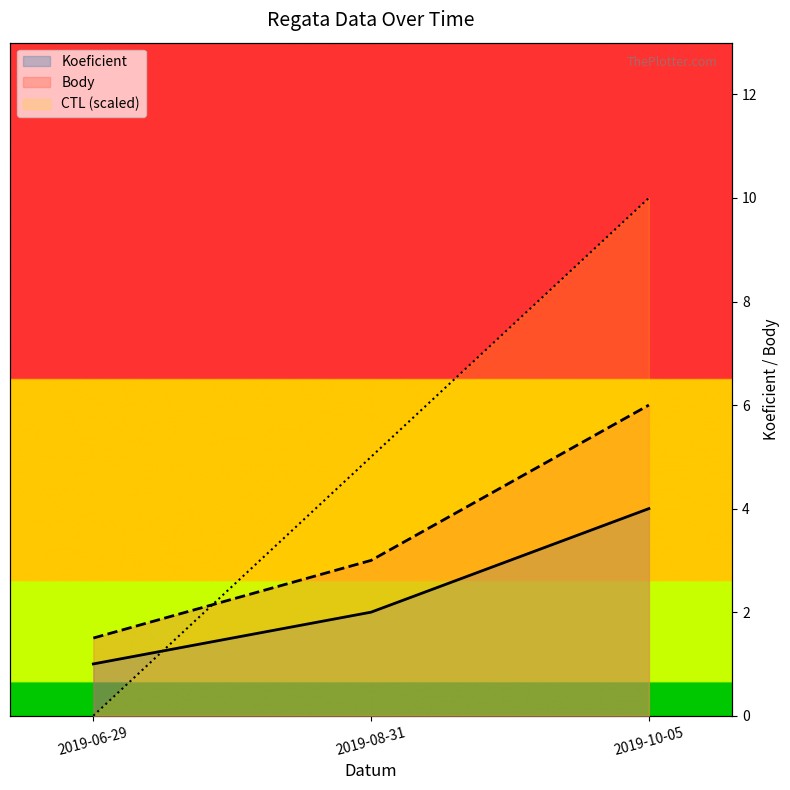

What is the difference between the highest and lowest values at 2019-08-31?

3.0